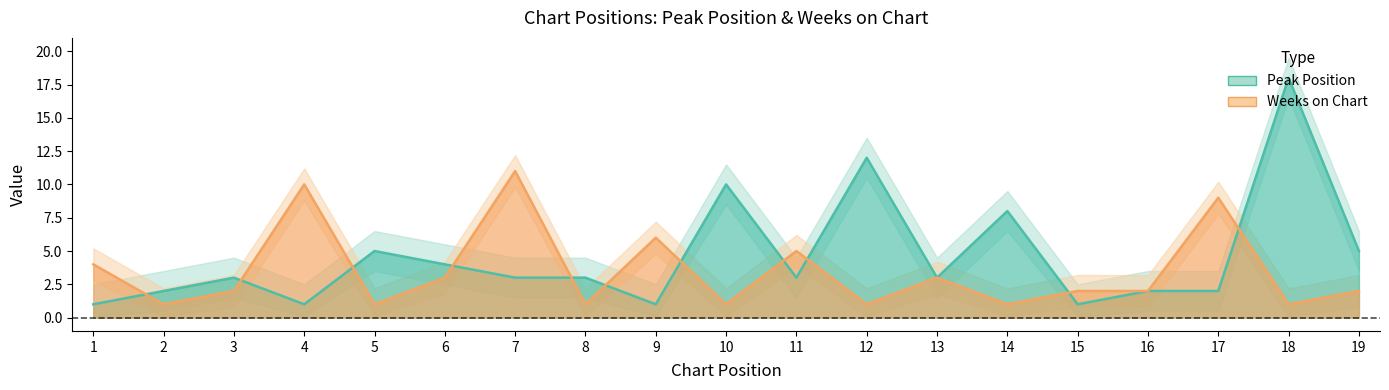

True or false: Weeks on Chart has a value of 2 at 3.

True